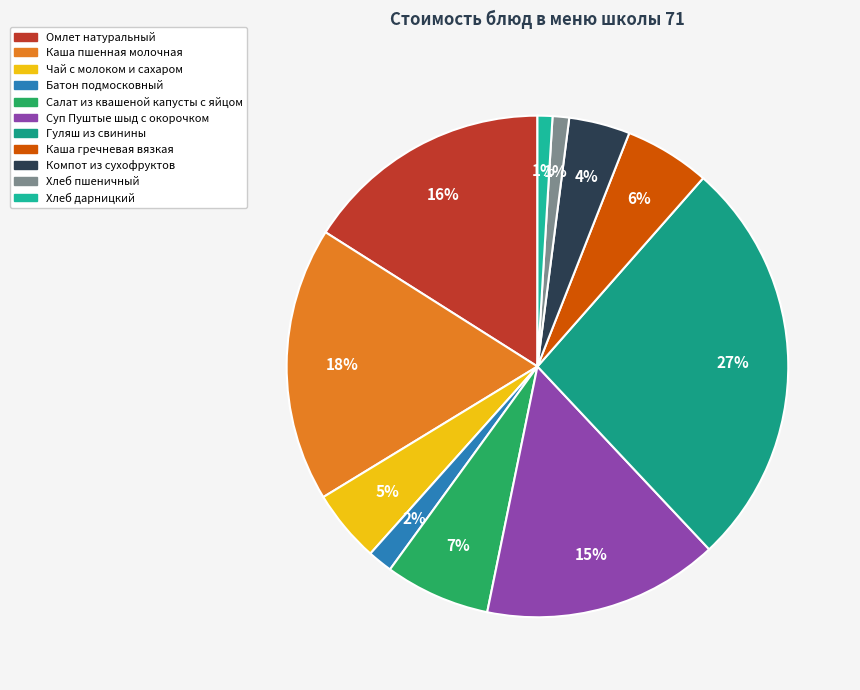

Which has a higher value, Салат из квашеной капусты с яйцом or Омлет натуральный?

Омлет натуральный